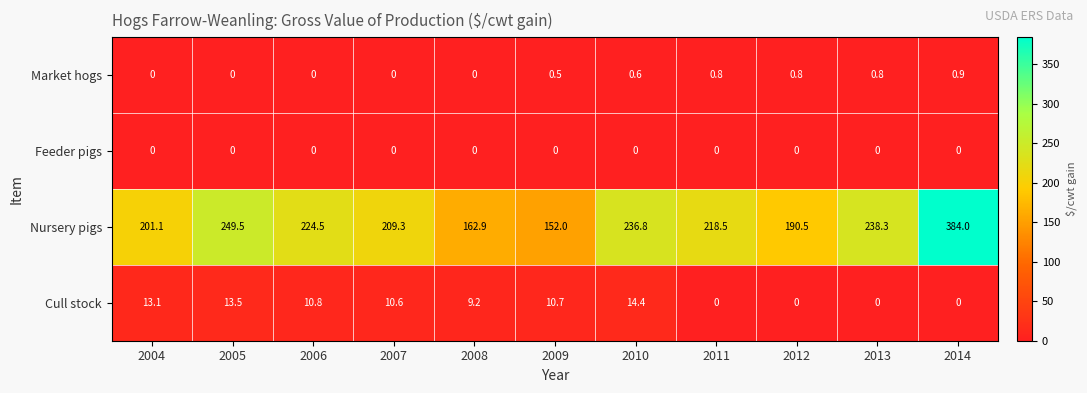

Which category has the highest value in the Cull stock series?

2010